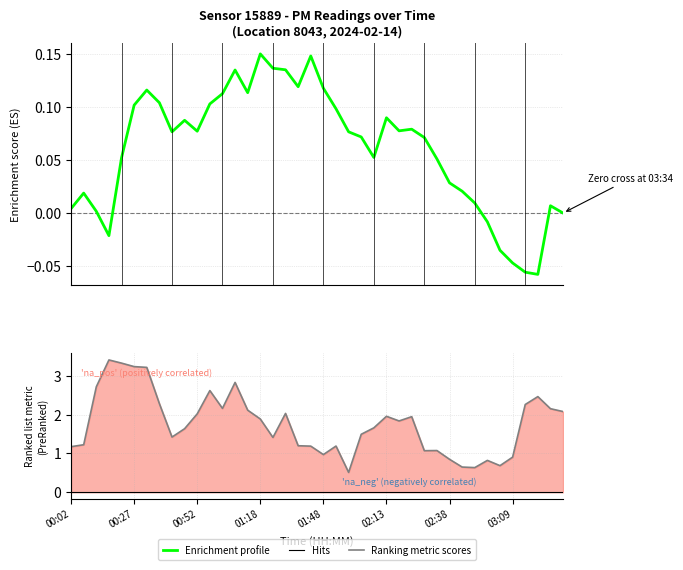

How many data points in Ranking metric scores are less than 1?

8